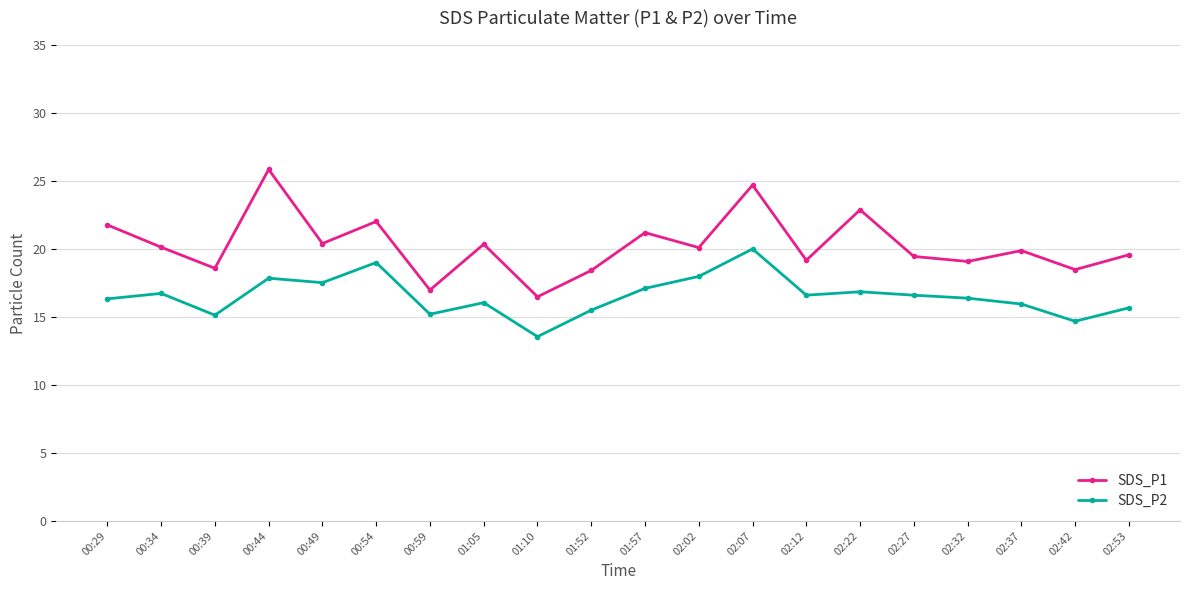

What is the lowest value of the SDS_P1 series?

16.5